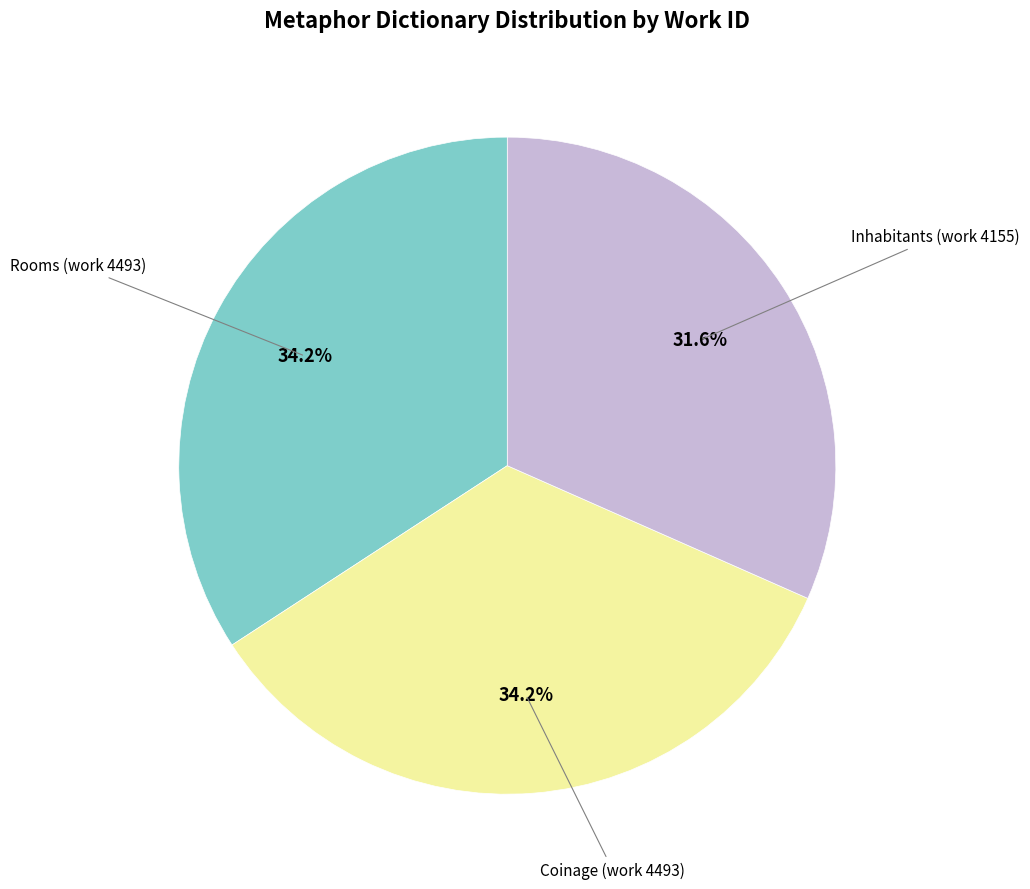

Does any single category account for the majority?

No